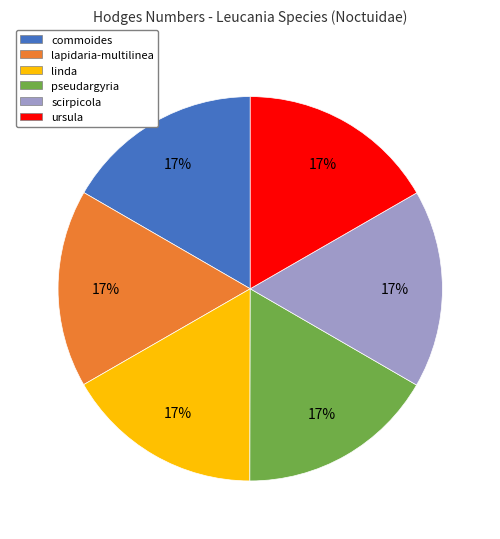

Does commoides account for over 50% of the chart?

No